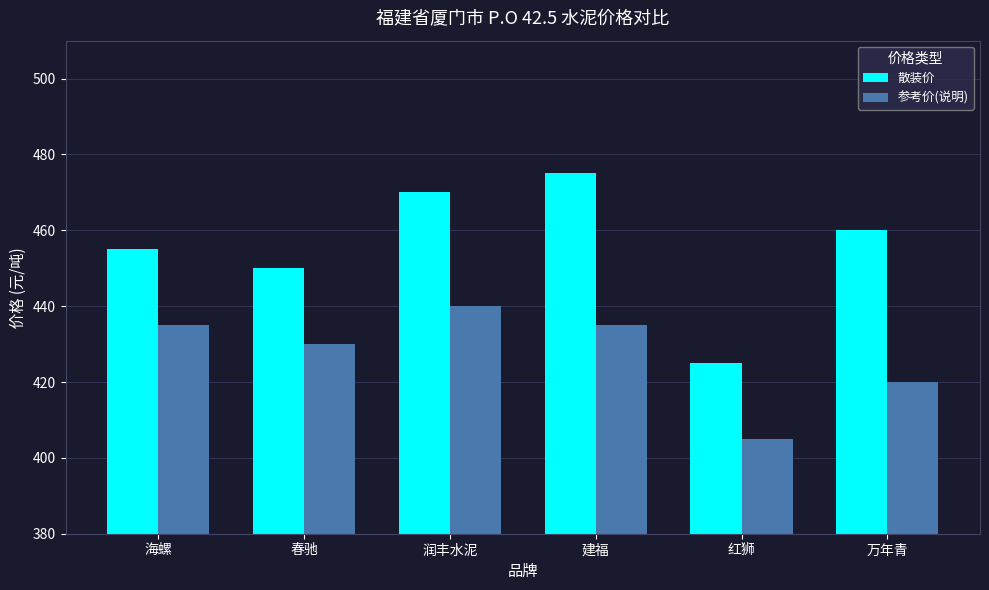

What is the label of the 1st bar from the left?

海螺